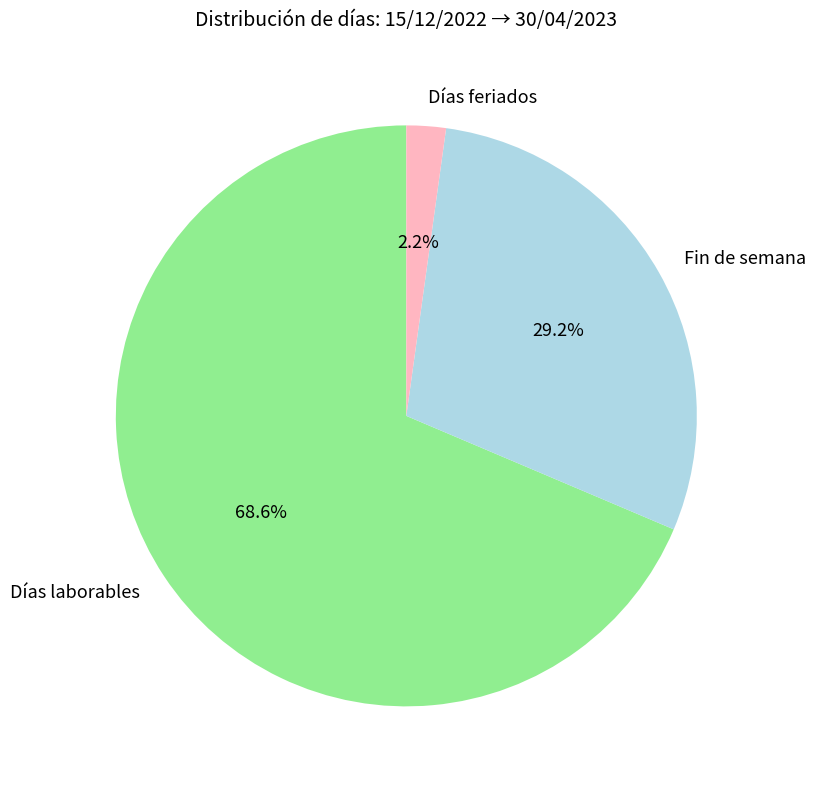

How many slices are in this pie chart?

3